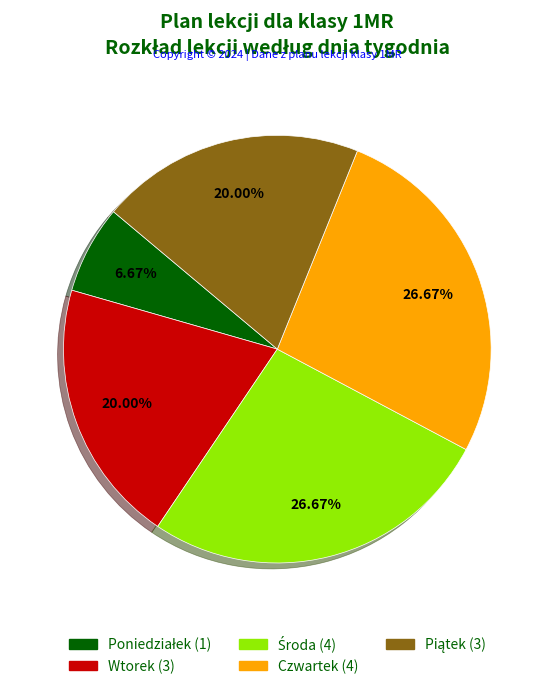

Is there any slice that represents more than half of the pie?

No